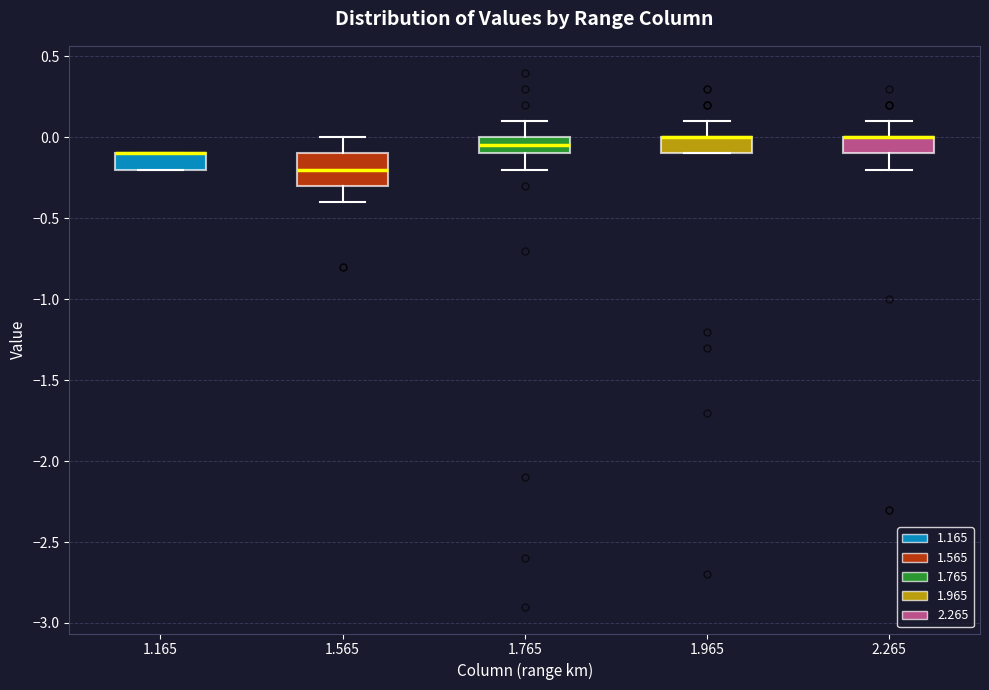

Comparing the boxes themselves (not the whiskers), which one is the tallest?

1.565